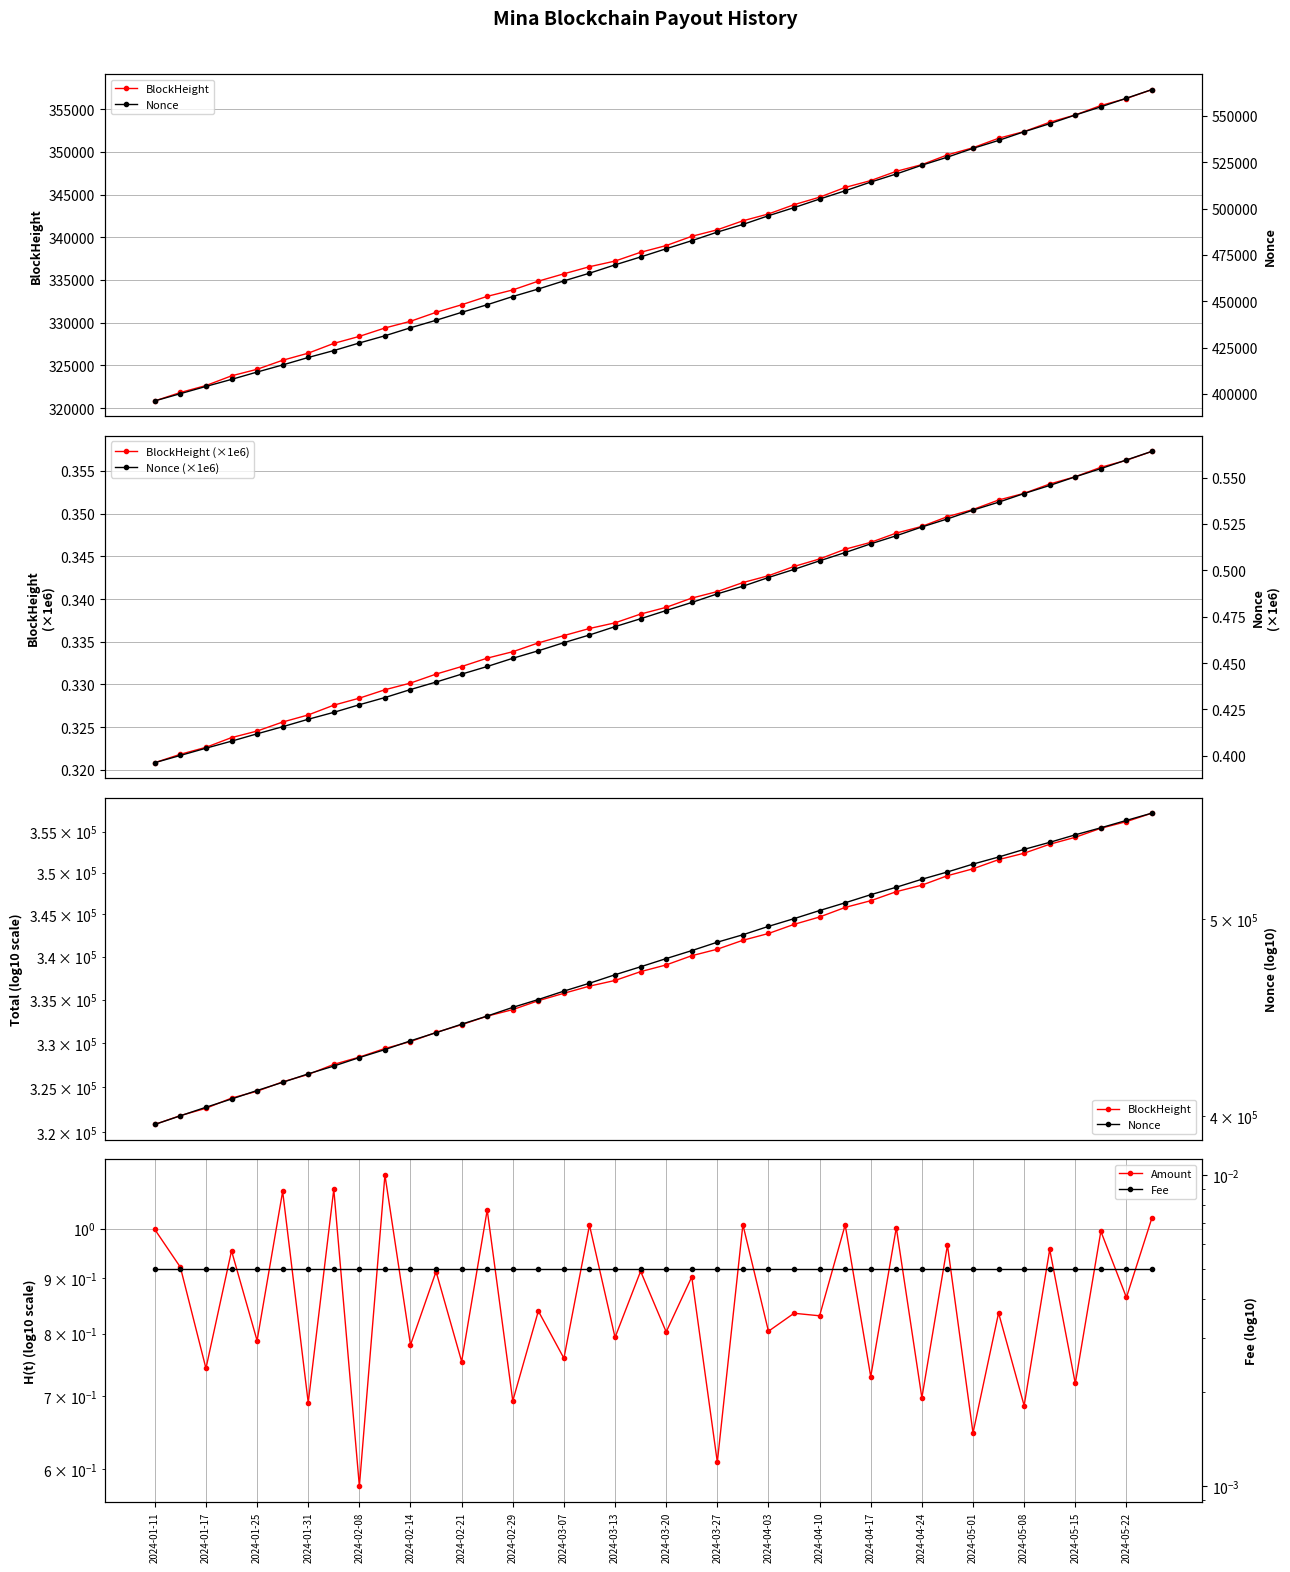

Which series has the largest range (max minus min)?

Nonce